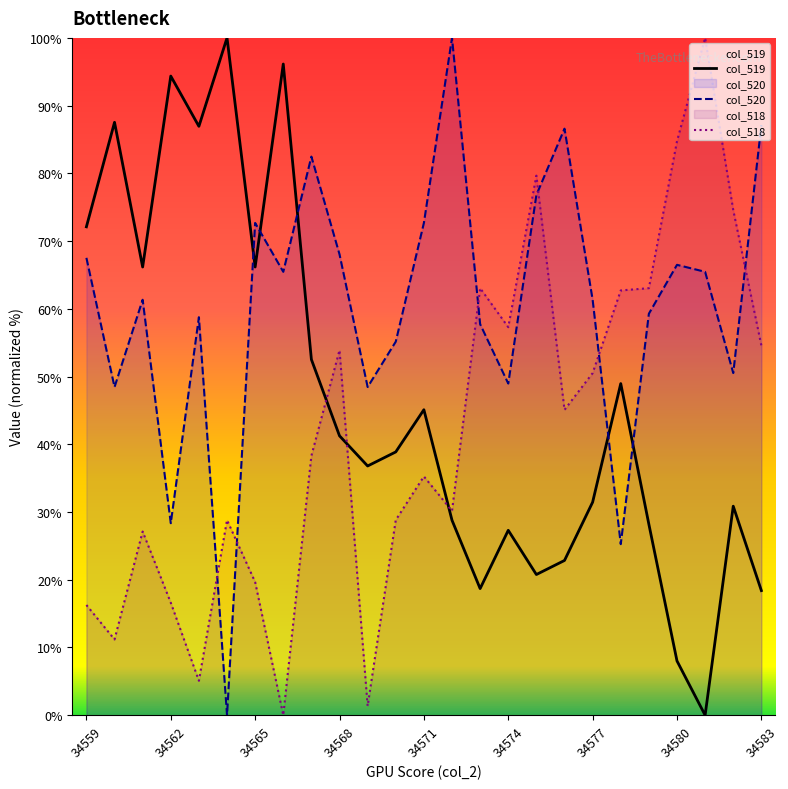

What is the total value across all series at 34583?

160.1